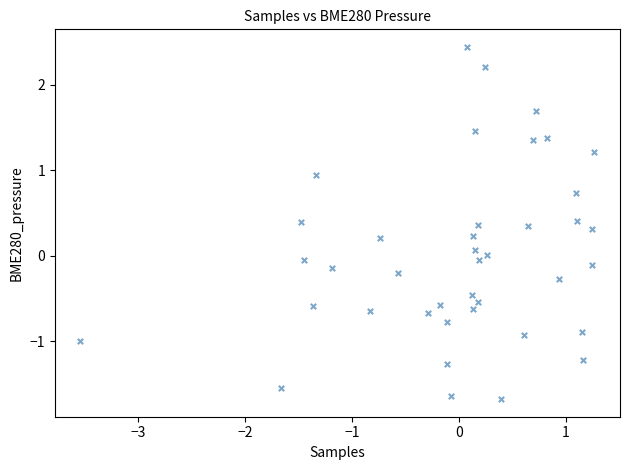

What is the range of X values (max minus min)?

4.8